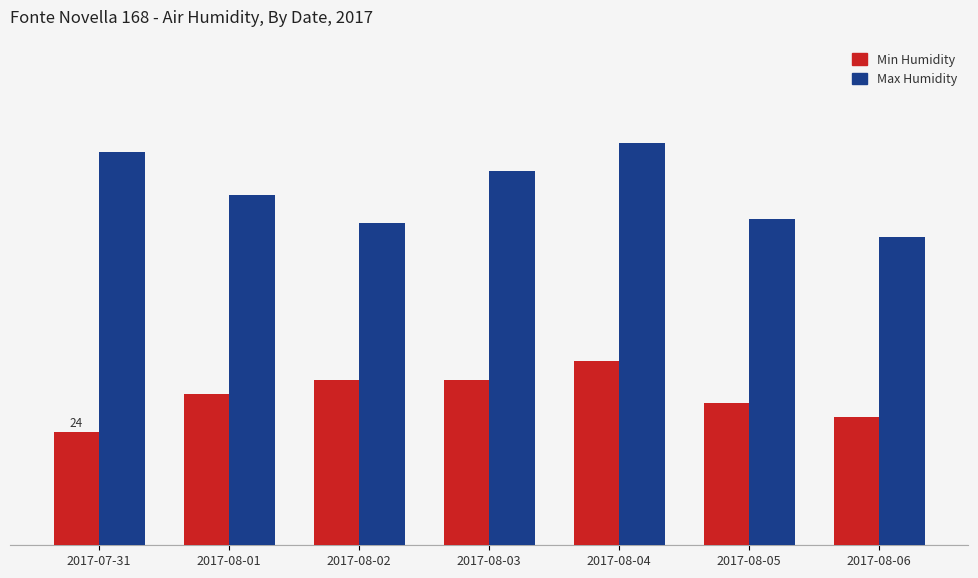

What are all the series names shown in the legend?

Min Humidity, Max Humidity